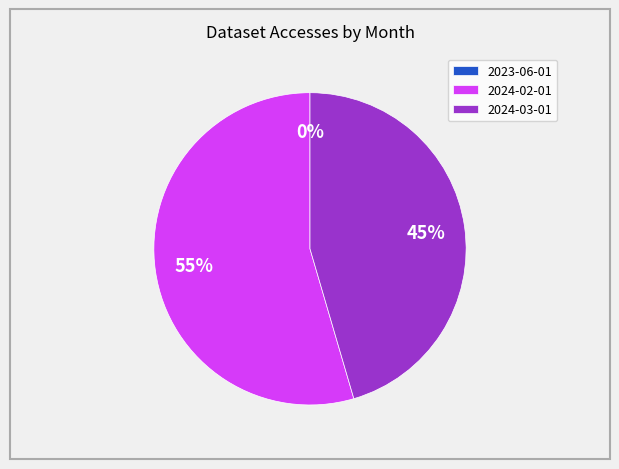

Is it true that 2024-02-01 is 43% of the pie?

False